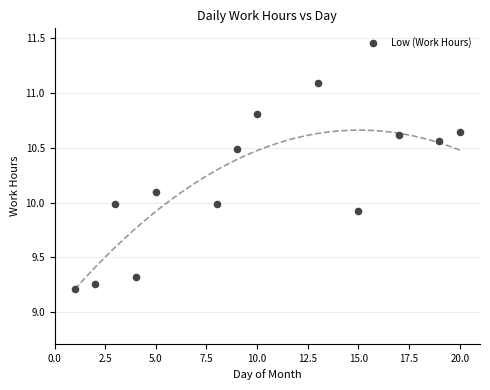

What is the range of X values (max minus min)?

19.0